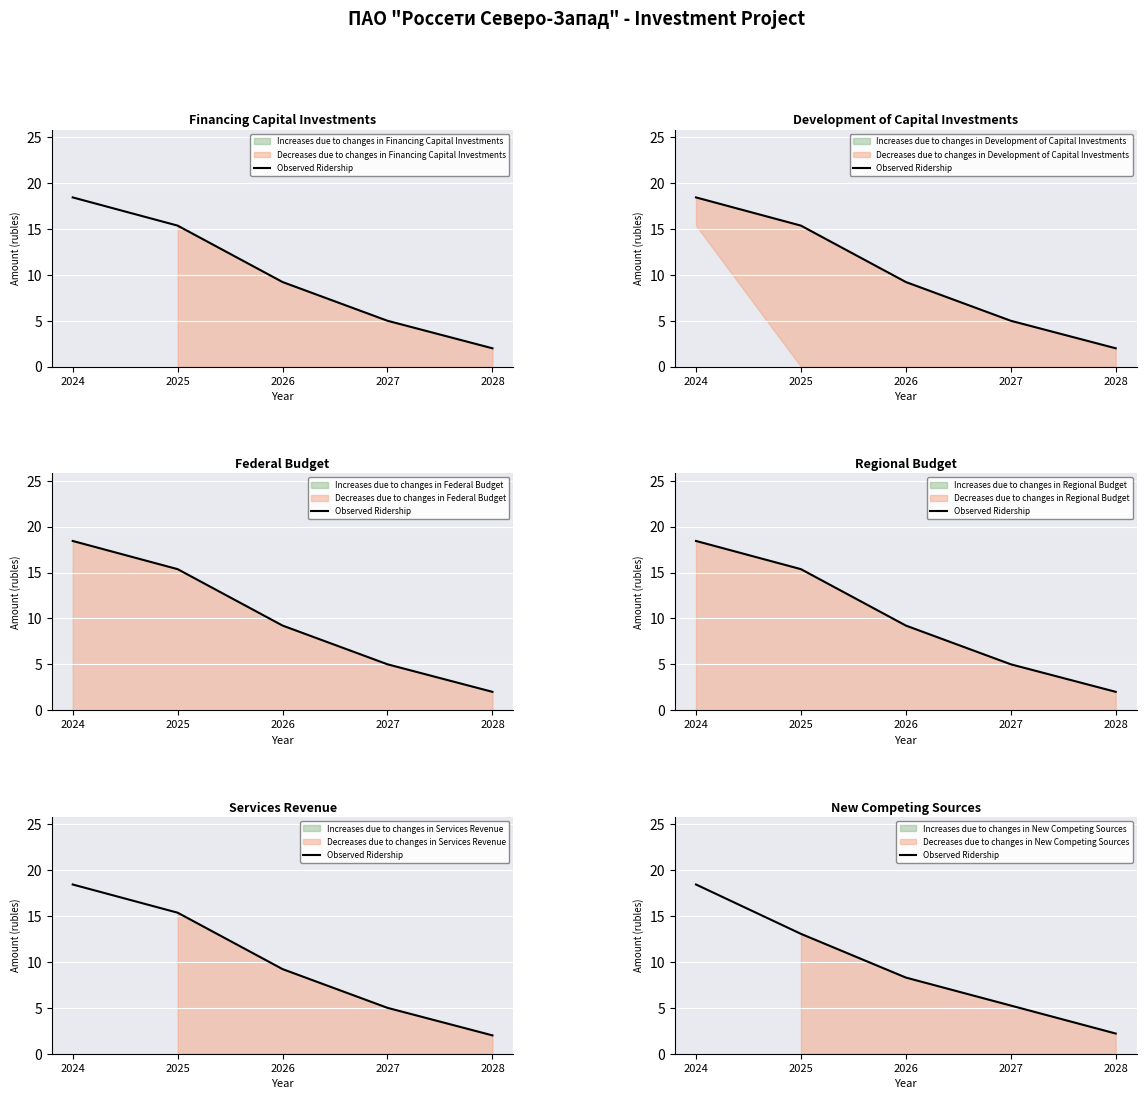

List the labels in order of value, smallest first.

2028, 2027, 2026, 2025, 2024